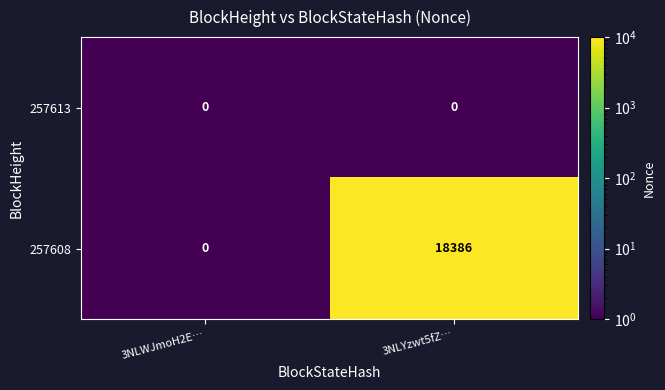

List the series in order of their overall mean, lowest first.

257613, 257608